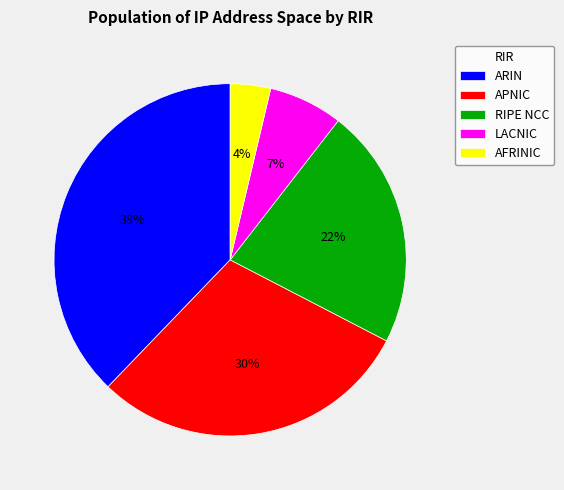

To the nearest percent, what portion does AFRINIC represent?

4%